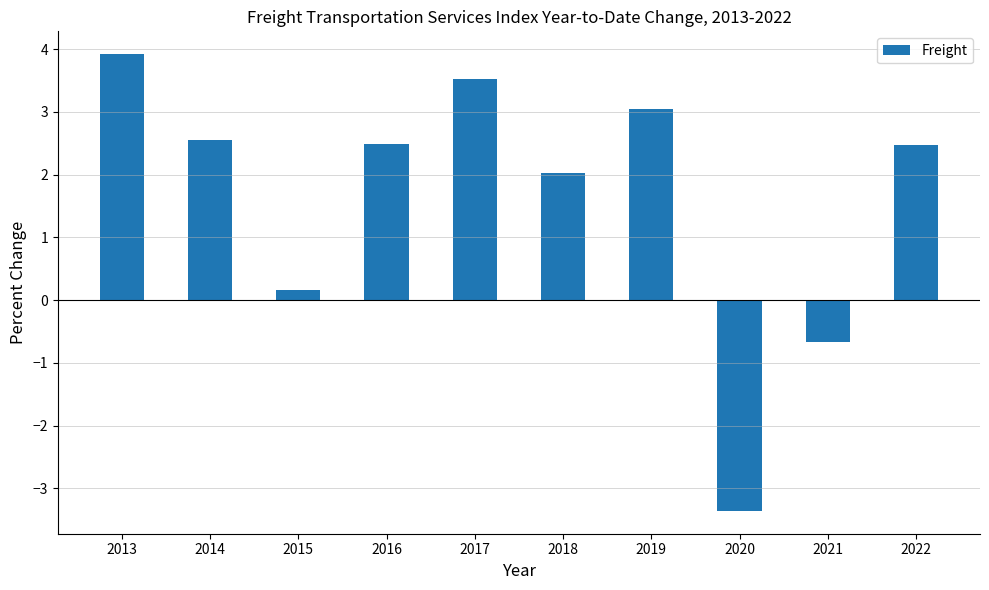

What is the maximum value shown in the chart?

3.9